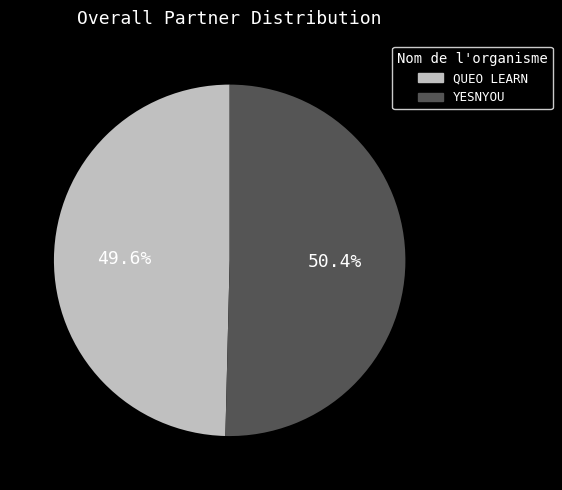

What percentage do QUEO LEARN and YESNYOU together represent?

100.0%